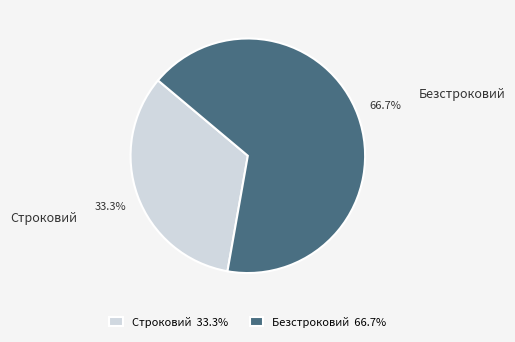

To the nearest percent, what portion does Безстроковий represent?

67%